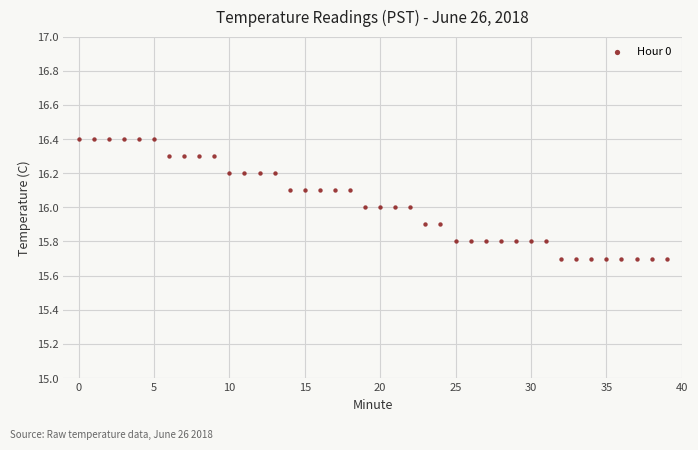

What is the range of Y values (max minus min)?

0.7